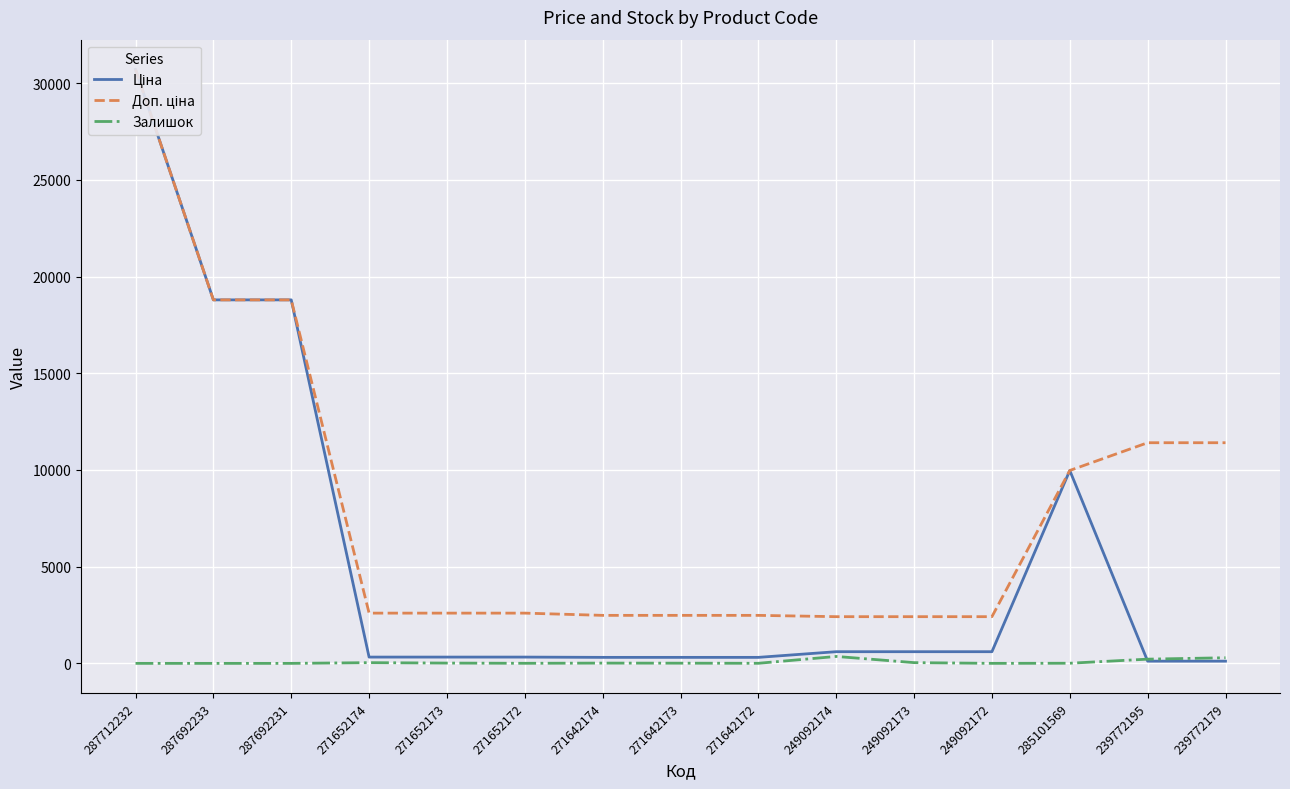

How many lines are shown in the chart?

3